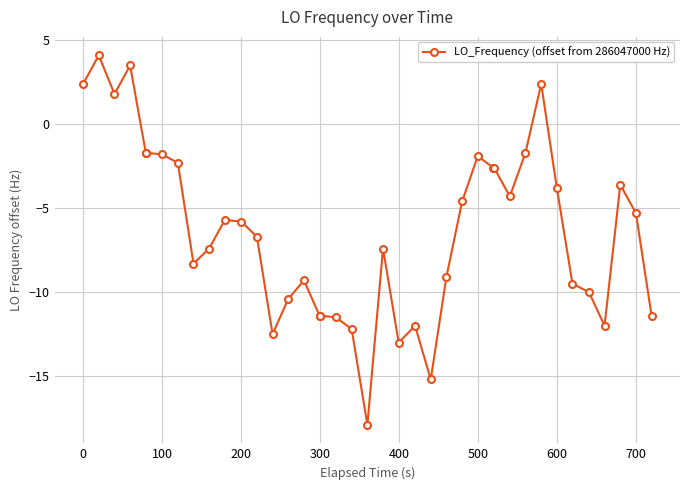

How many negative values are there?

35